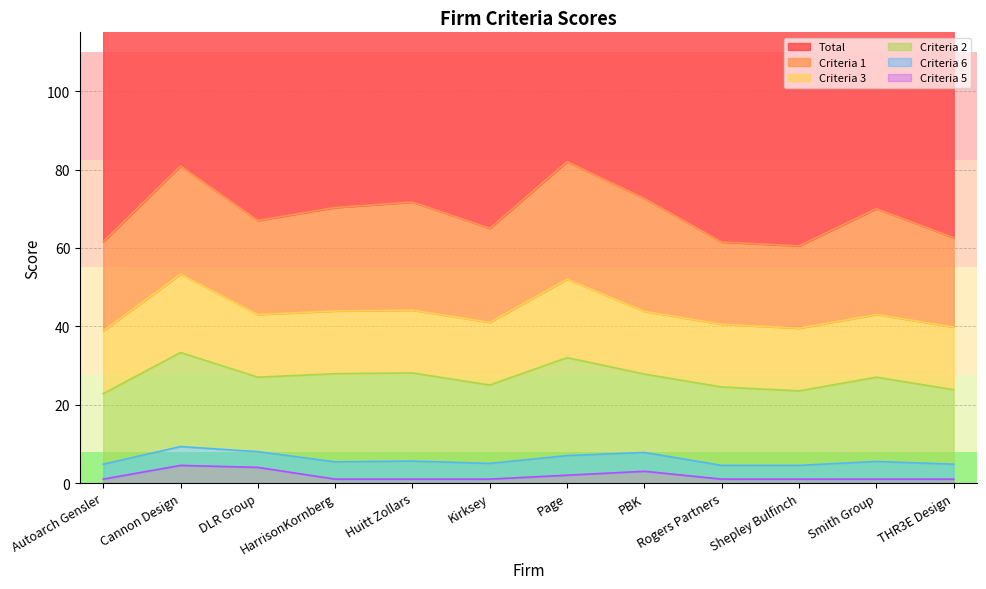

True or false: Criteria 3 and Criteria 6 cross at least once.

False